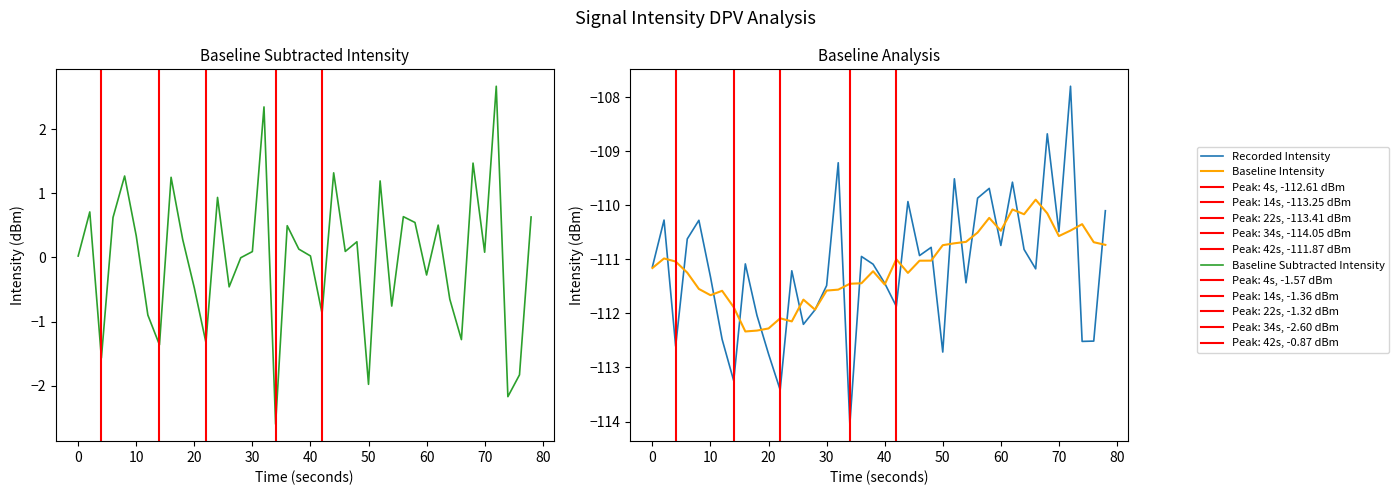

How many series are shown in this chart?

3